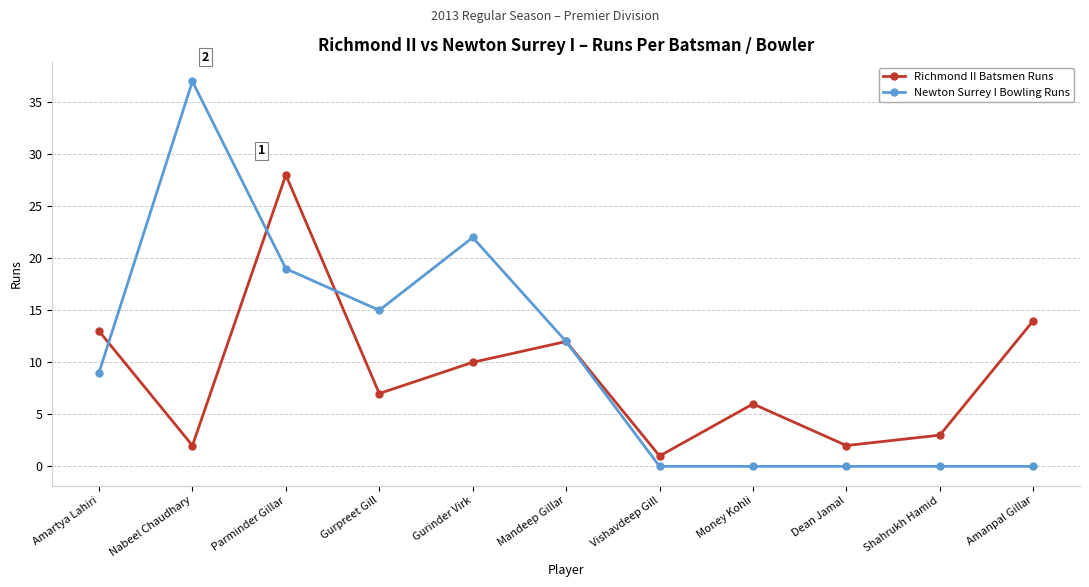

True or false: Richmond II Batsmen Runs has more than 1 interior local peaks.

True